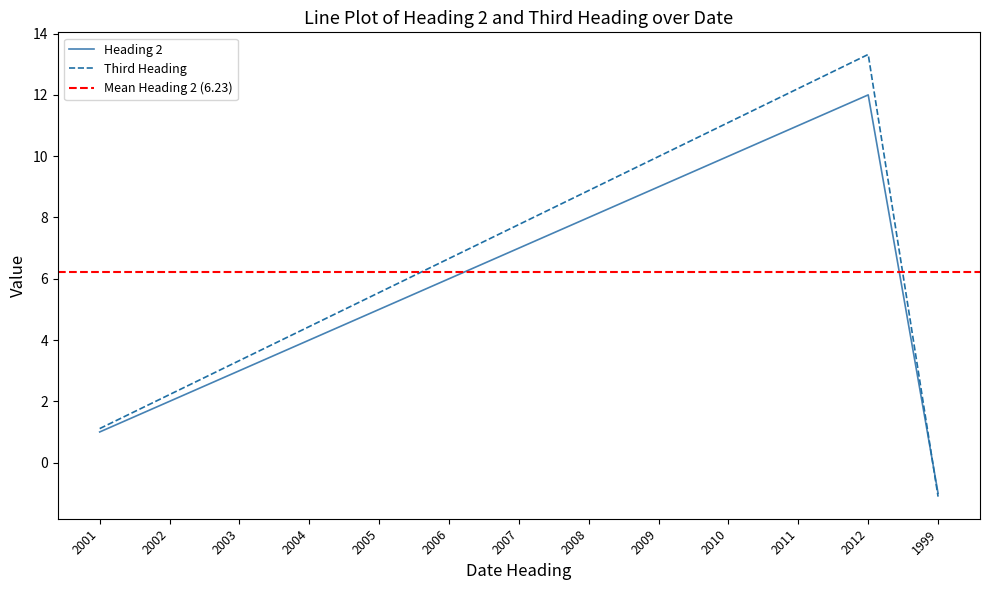

Does the chart have visible grid lines?

No